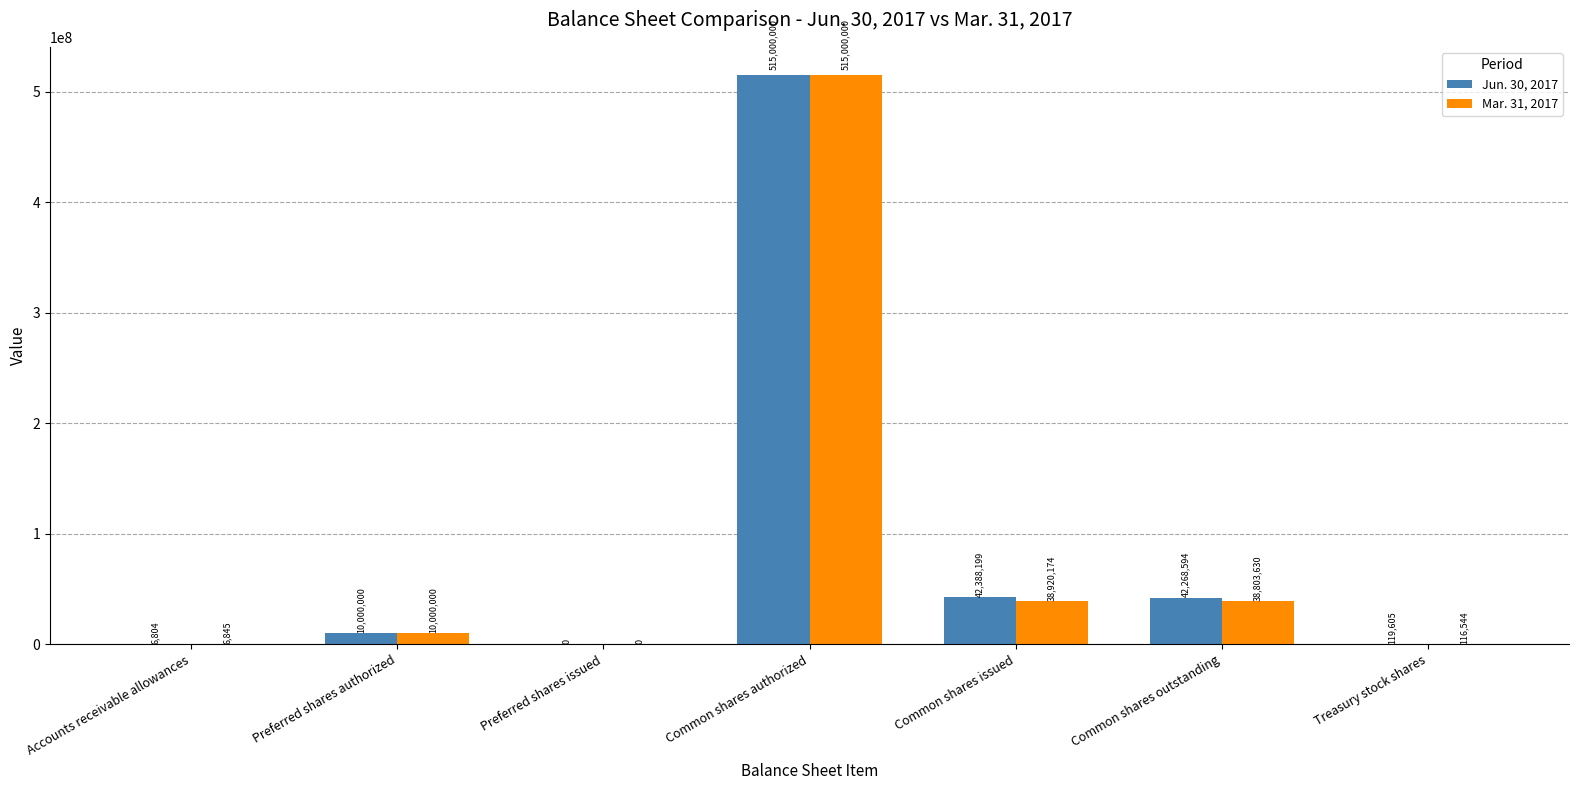

What is the total value across all series at Common shares outstanding?

81072224